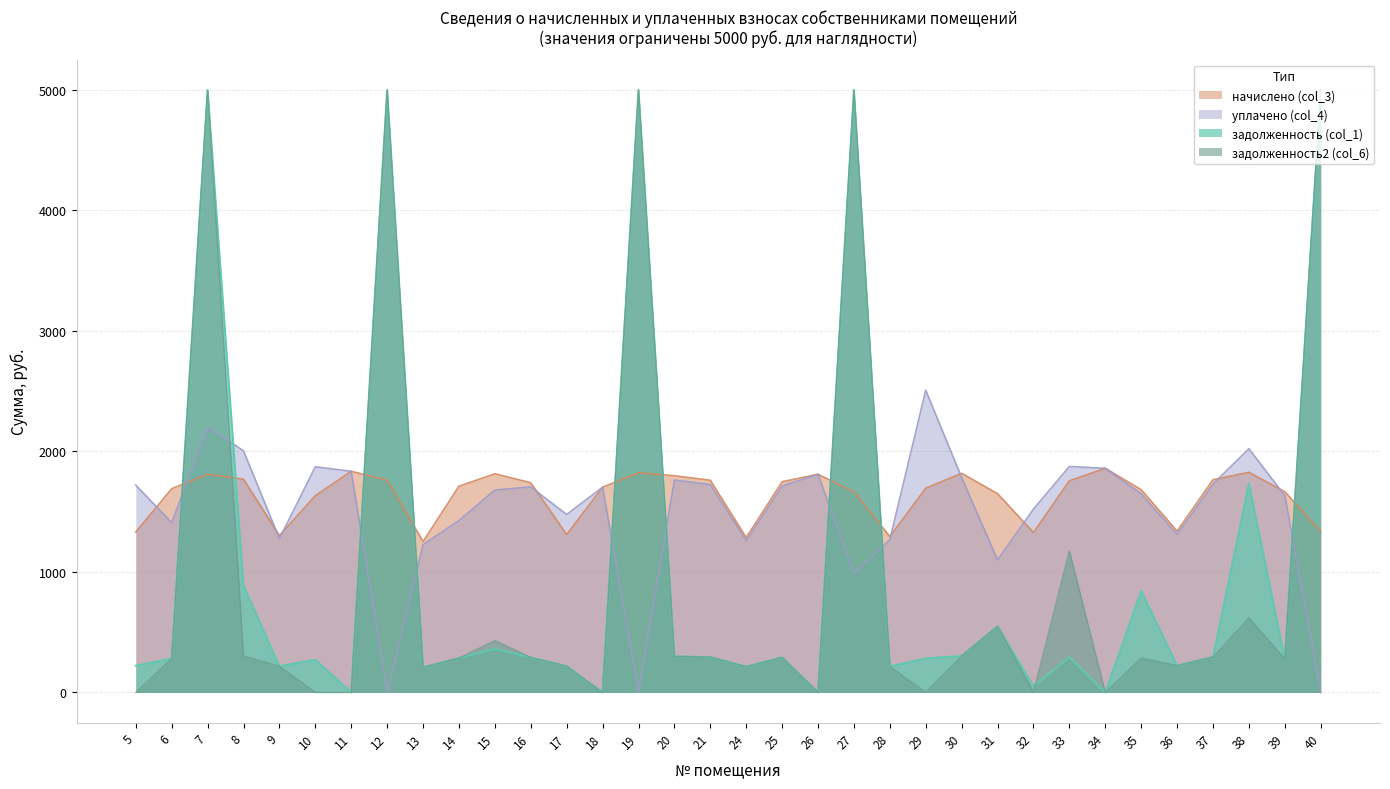

Reading left to right, what are all the values shown in this chart?

nachisleno (col_3): 1331.2	1690.8	1810.7	1769.3	1302.2	1633.0	1835.5	1761.1	1252.6	1711.5	1814.8	1740.4	1310.5	1703.2	1823.1	1798.3	1761.1	1285.7	1748.7	1810.7	1666.0	1294.0	1694.9	1819.0	1649.5	1327.0	1757.0	1860.3	1682.5	1339.4	1765.2	1827.2	1666.0	1335.3
uplacheno (col_4): 1720.5	1409.0	2200.9	2005.9	1276.4	1872.7	1835.5	0.0	1227.1	1426.2	1680.0	1705.9	1476.9	1703.2	0.0	1762.7	1726.1	1260.2	1714.0	1810.7	985.2	1268.3	2508.8	1782.9	1099.6	1521.9	1875.6	1860.3	1649.2	1312.9	1730.2	2023.0	1633.0	0.0